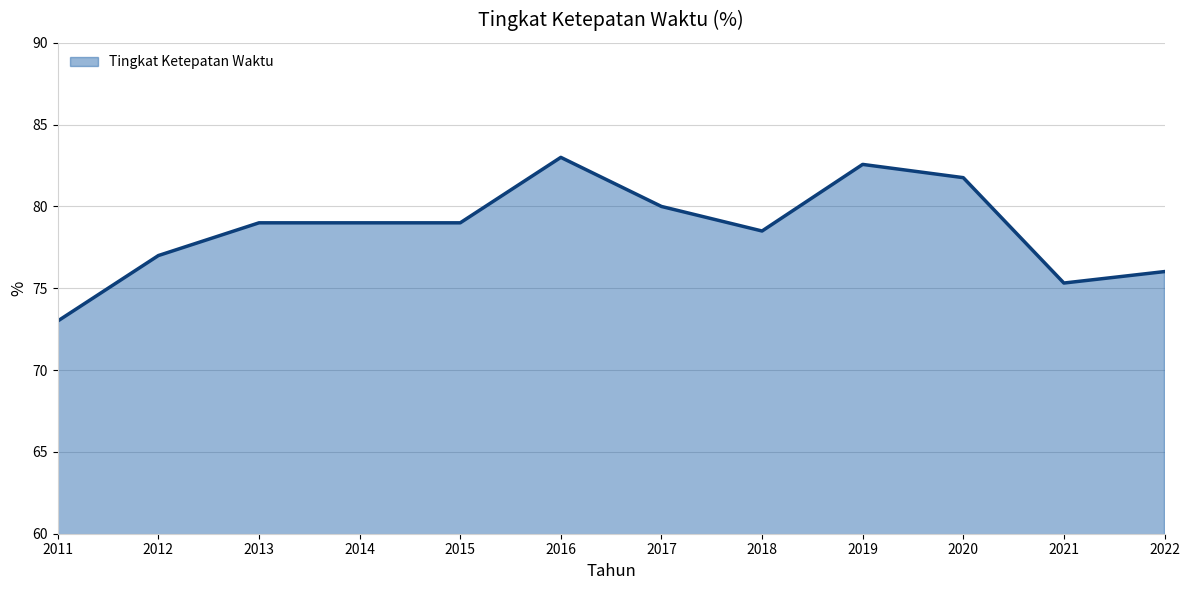

Reading left to right, list all the values displayed in this chart.

73.0	77.0	79.0	79.0	79.0	83.0	80.0	78.5	82.6	81.8	75.3	76.0